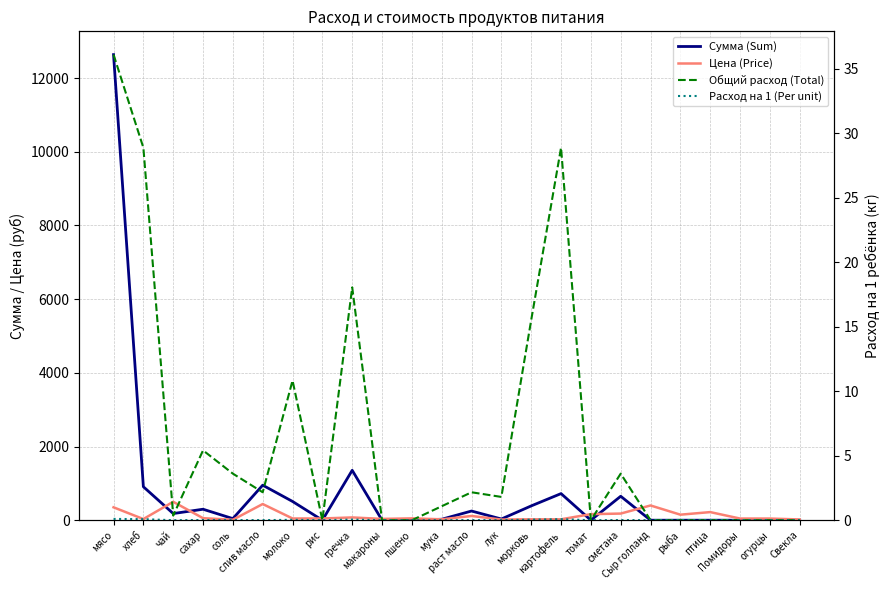

Which series has the largest total across all categories?

Сумма (Sum)